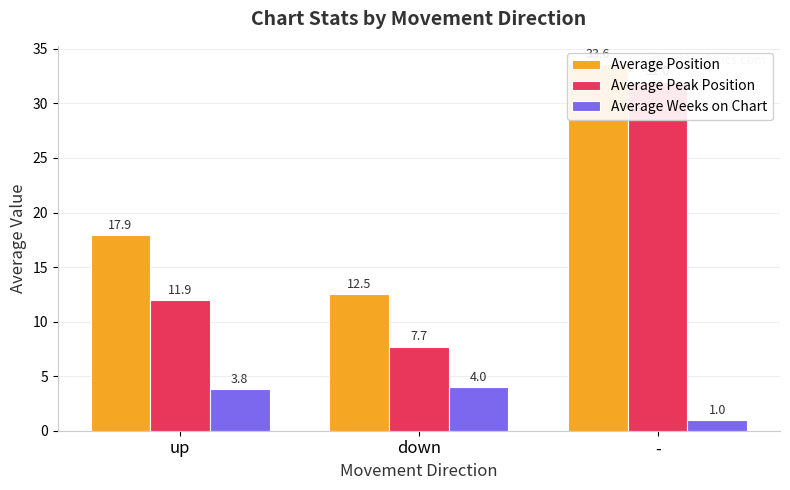

Reading left to right, extract all data points from this chart.

Average Position: up=17.9	down=12.5	-=33.6
Average Peak Position: up=11.9	down=7.7	-=32.0
Average Weeks on Chart: up=3.8	down=4.0	-=1.0